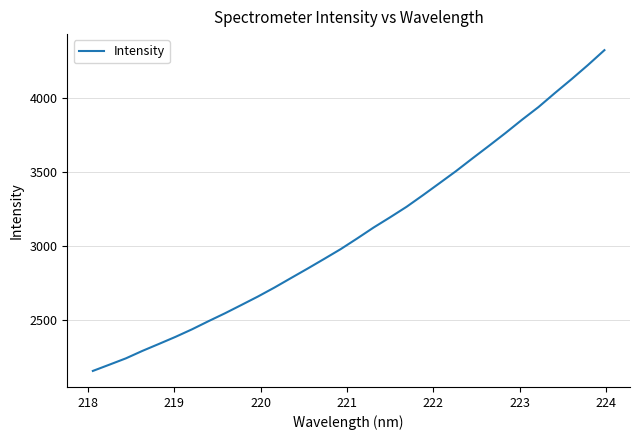

What is the difference between the maximum and minimum values?

2174.3